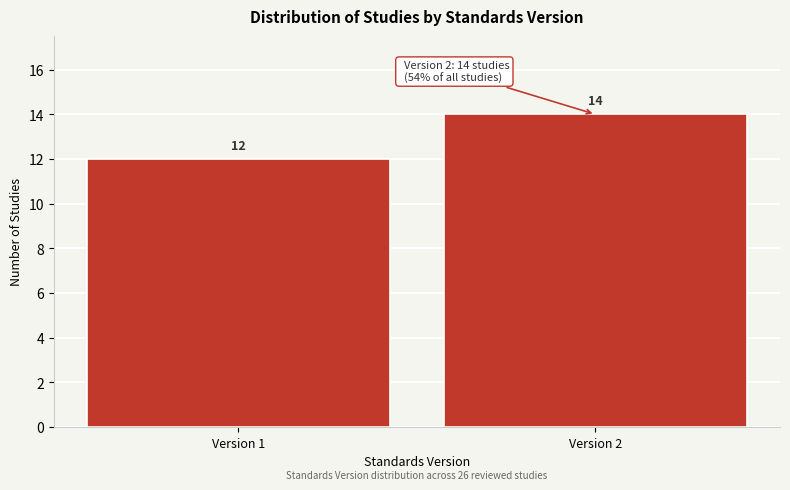

Reading left to right, transcribe all the data shown in this chart.

12	14